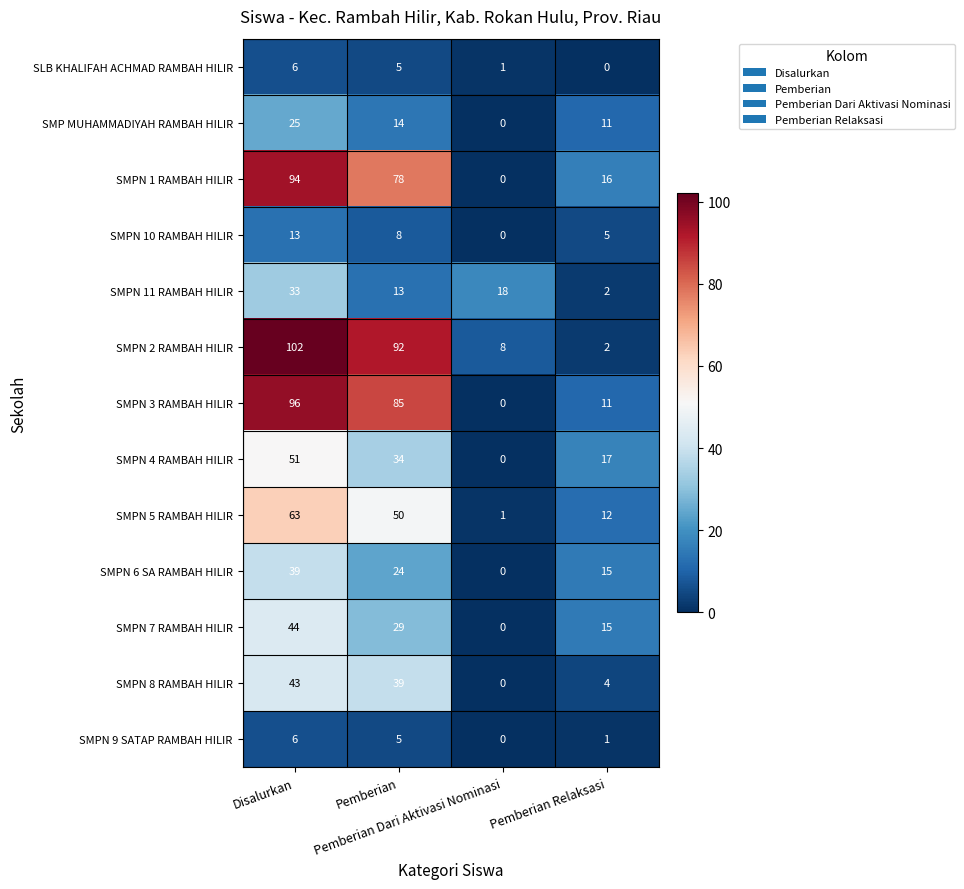

What is the difference between the highest and lowest values at Disalurkan?

96